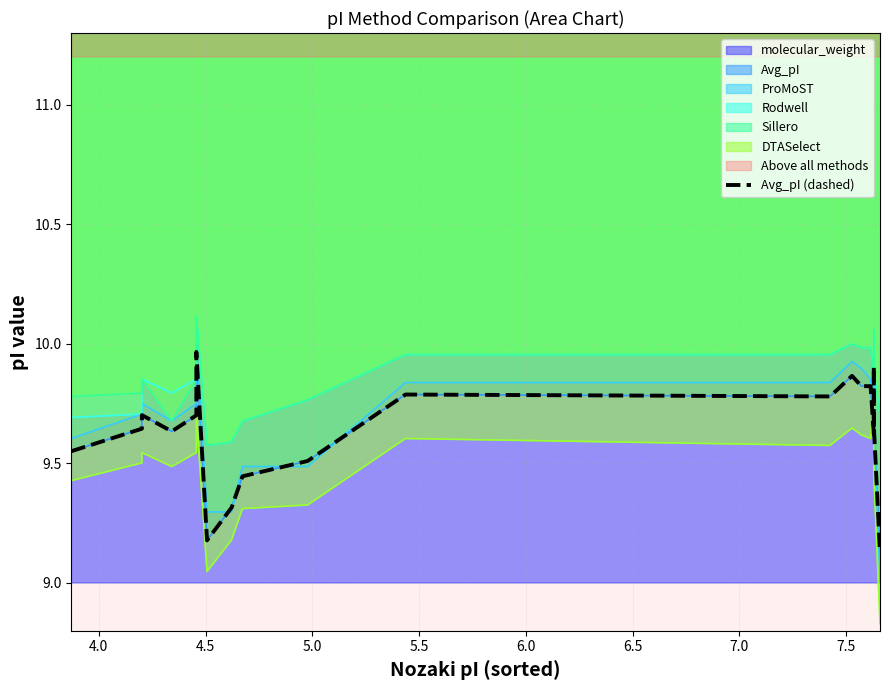

What is the label of the 12th point from the right?

7.5